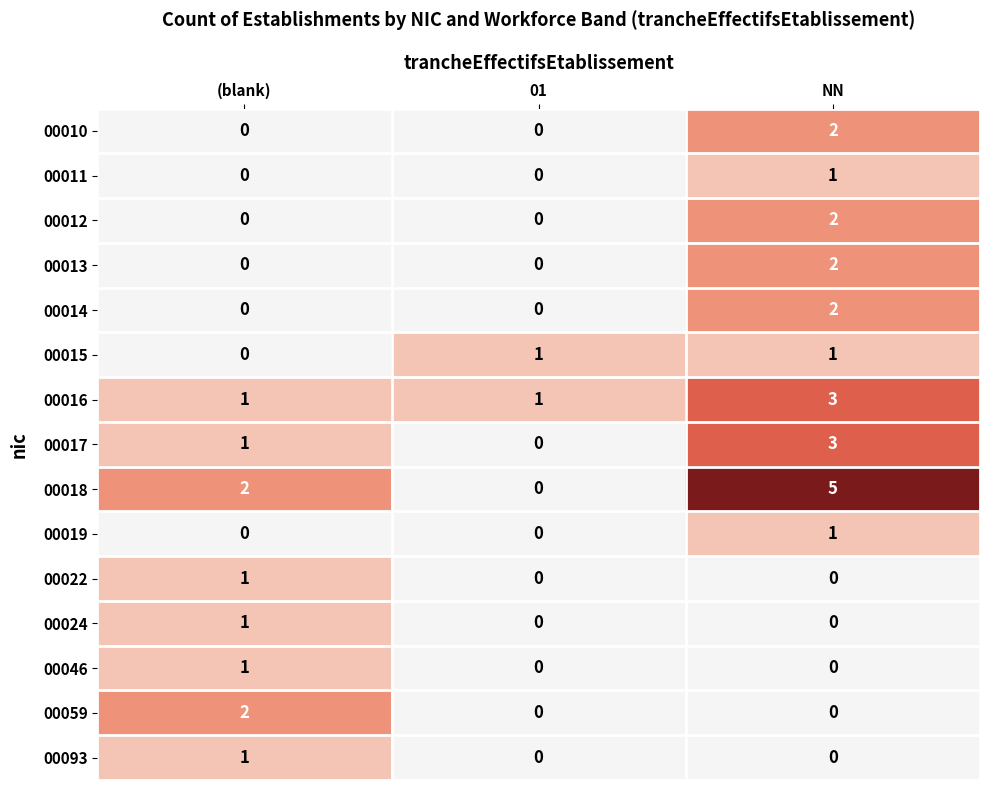

Which category has the highest value across all series?

NN